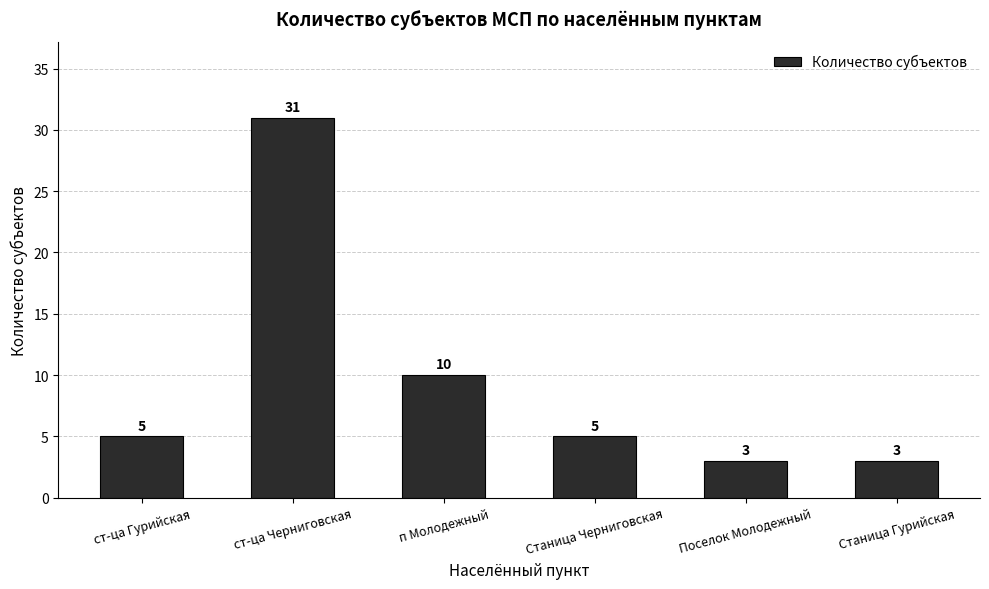

What is the maximum value shown in the chart?

31